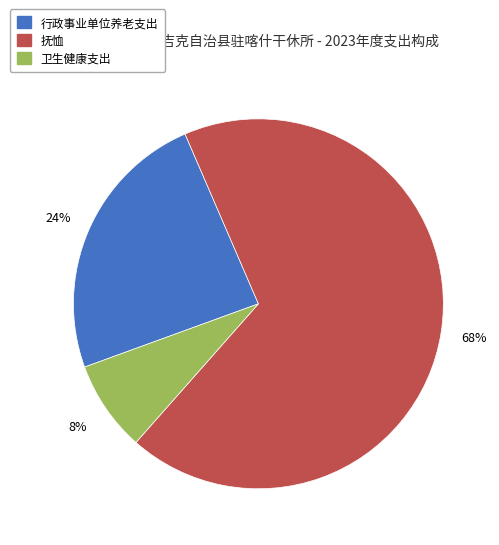

To the nearest percent, what is the difference between the largest and smallest slice percentages?

60%